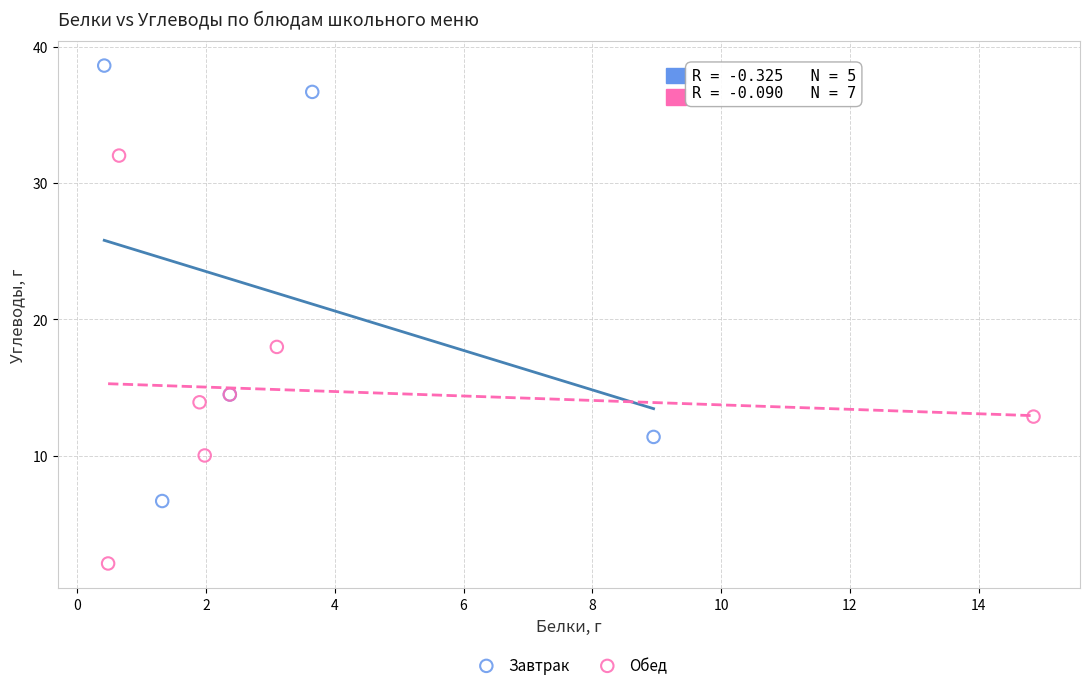

What are all the series names shown in the legend?

Завтрак, Обед